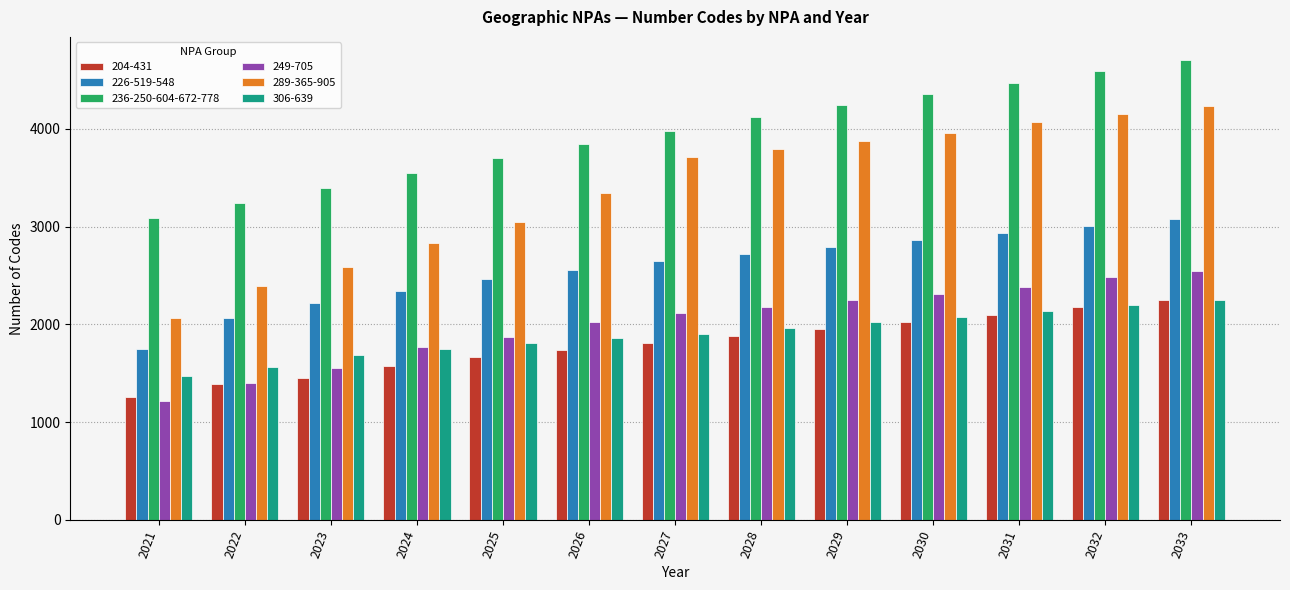

What is the highest value of the 204-431 series?

2247